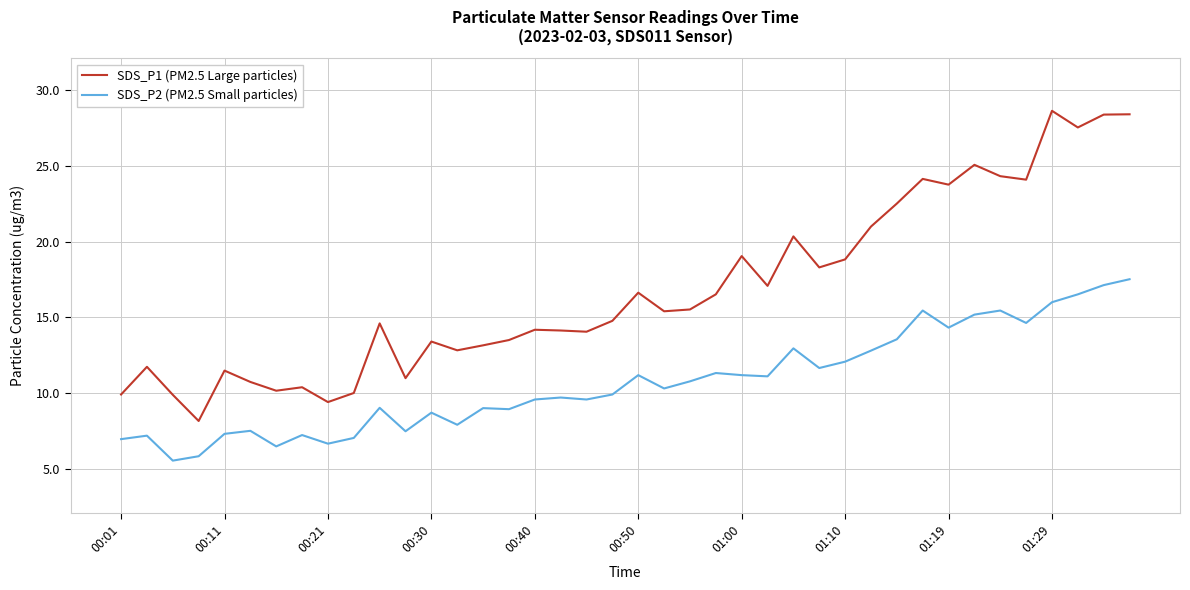

Rank the series by their maximum value, from lowest to highest.

SDS_P2 (PM2.5 Small particles), SDS_P1 (PM2.5 Large particles)